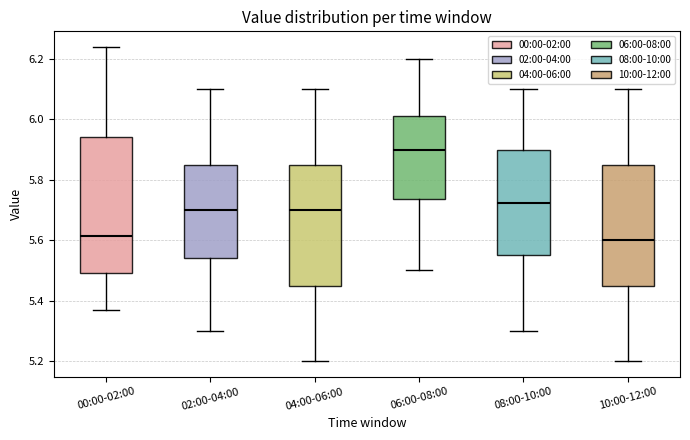

Where does the lower whisker of the box for 04:00-06:00 end on the y-axis? The values are not printed on the chart, so give them approximately, as read against the axis.

5.20